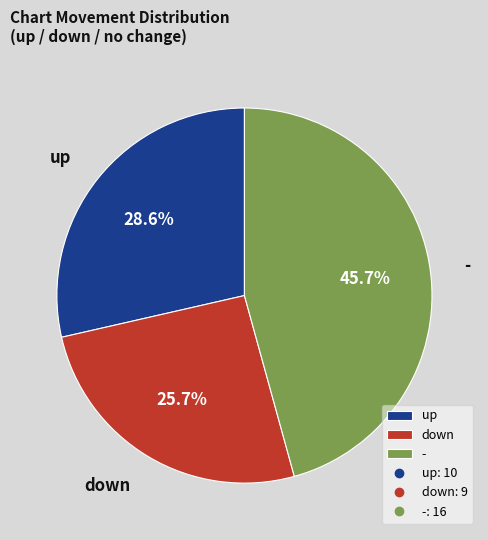

To the nearest percent, what percentage of the pie is -?

46%